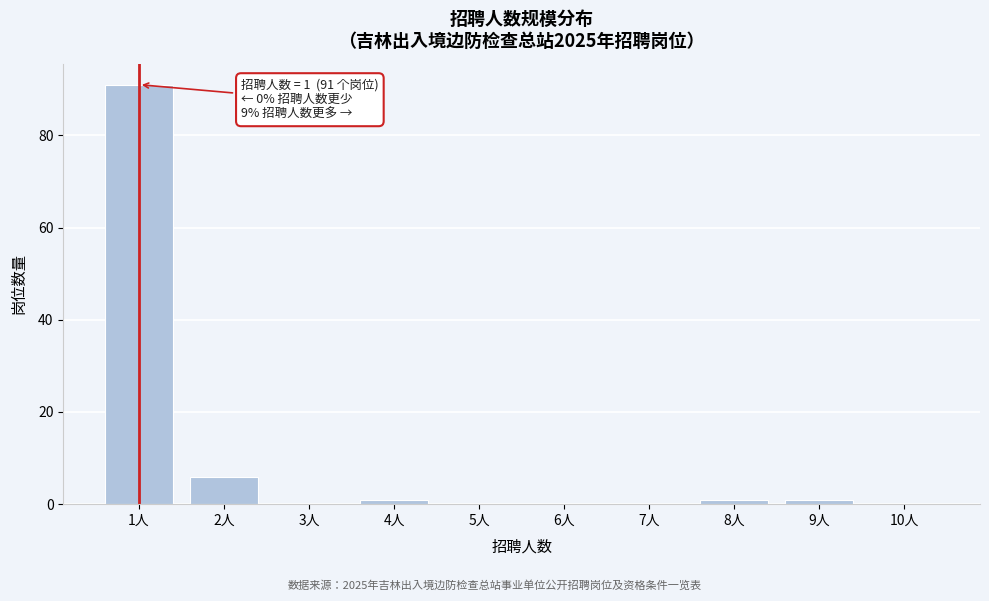

Reading right to left, extract all data points from this chart.

10人=0	9人=1	8人=1	7人=0	6人=0	5人=0	4人=1	3人=0	2人=6	1人=91